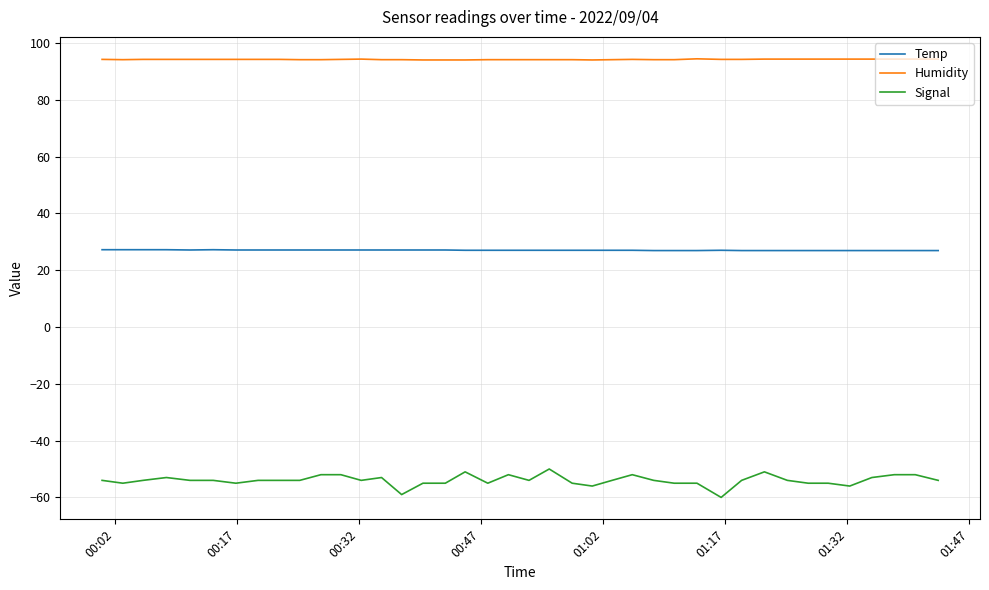

True or false: Humidity and Temp intersect in this chart.

False